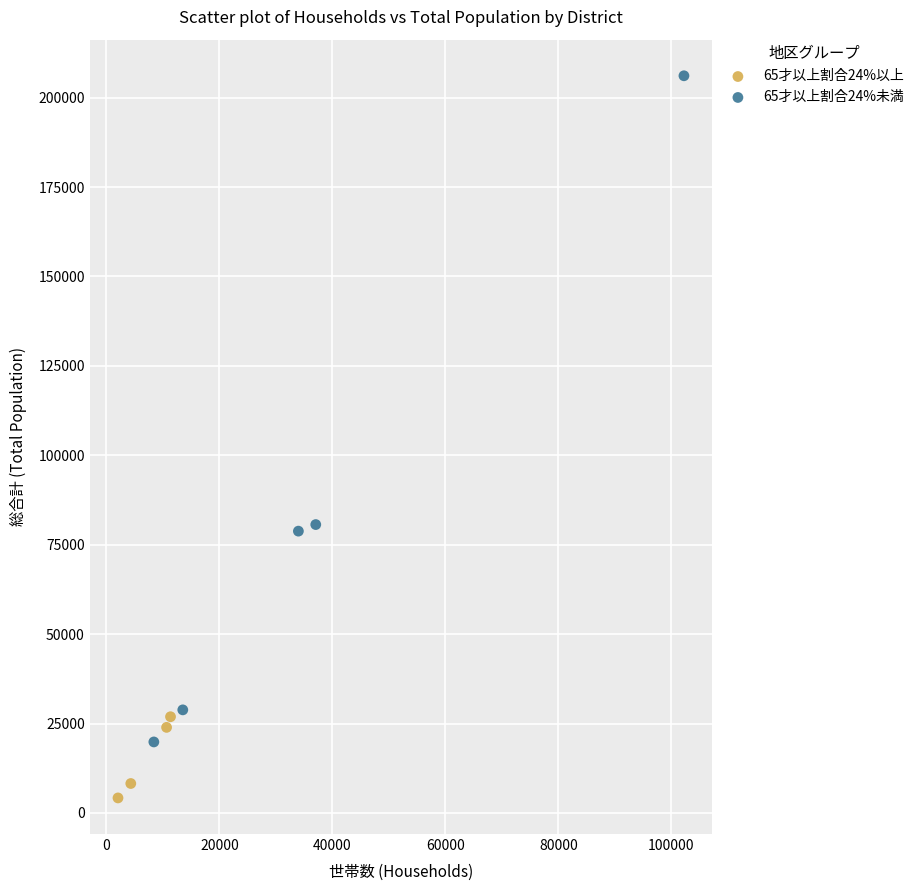

Which series has the largest Y range (max minus min)?

65才以上割合24%未満